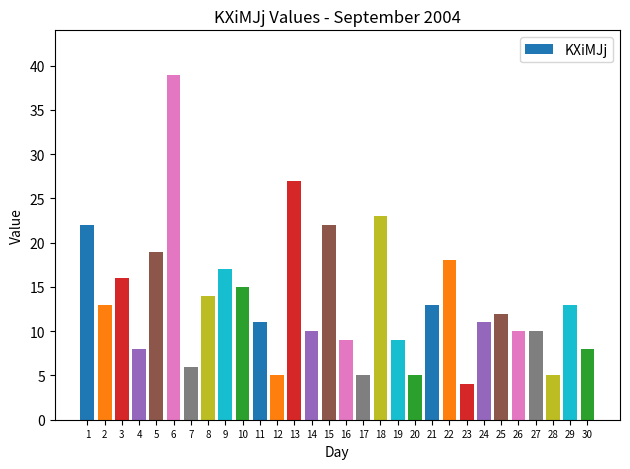

The chart shows a value of 8 at 4. True or false?

True